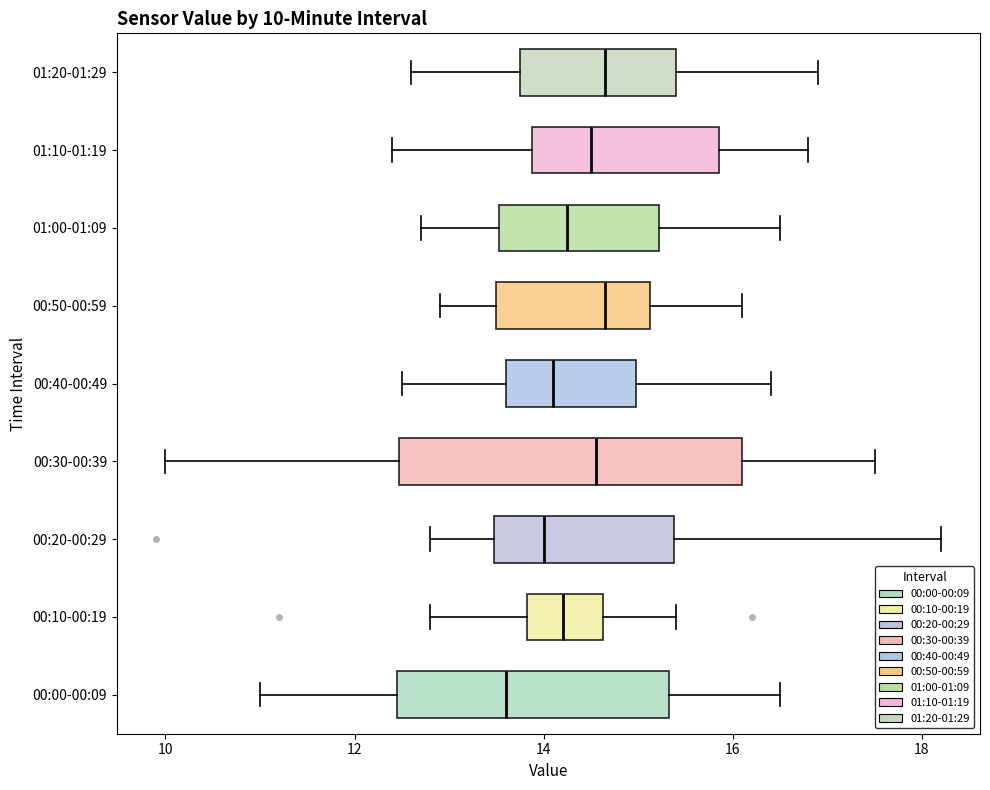

Which box is the widest, from its left edge to its right edge?

00:30-00:39